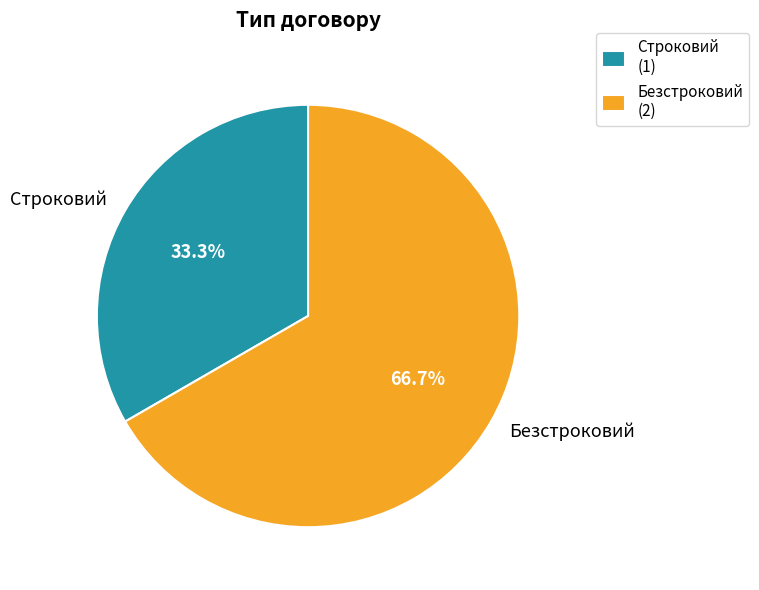

Rank the categories by value from lowest to highest.

Строковий, Безстроковий